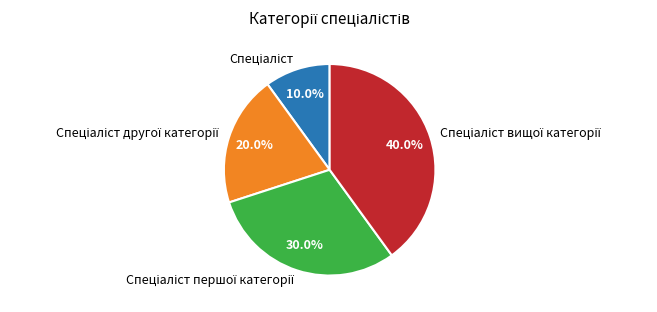

Is there a majority slice in this chart?

No